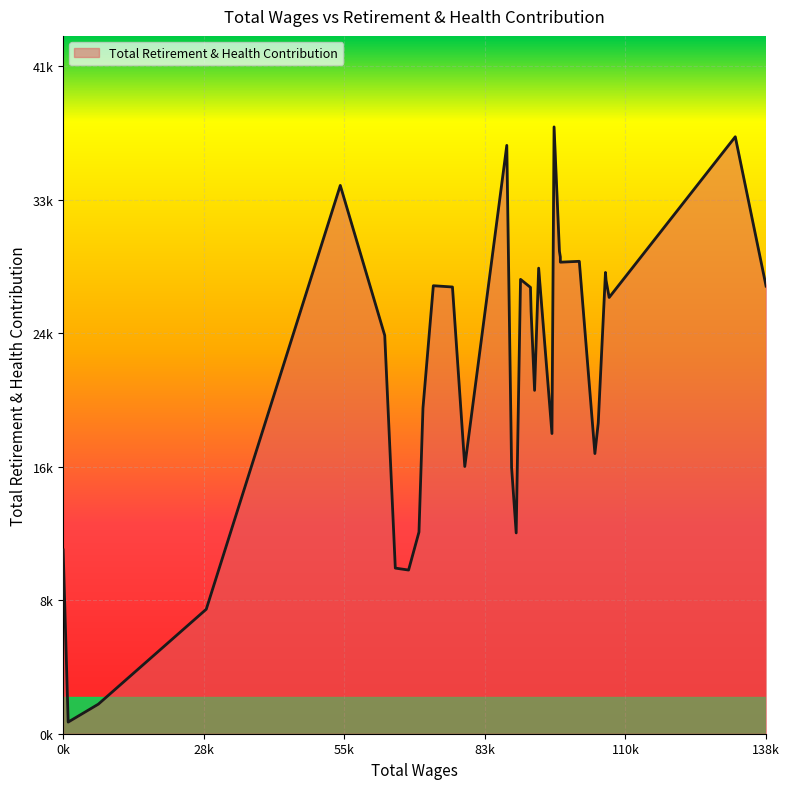

What is the maximum value shown in the chart?

37717